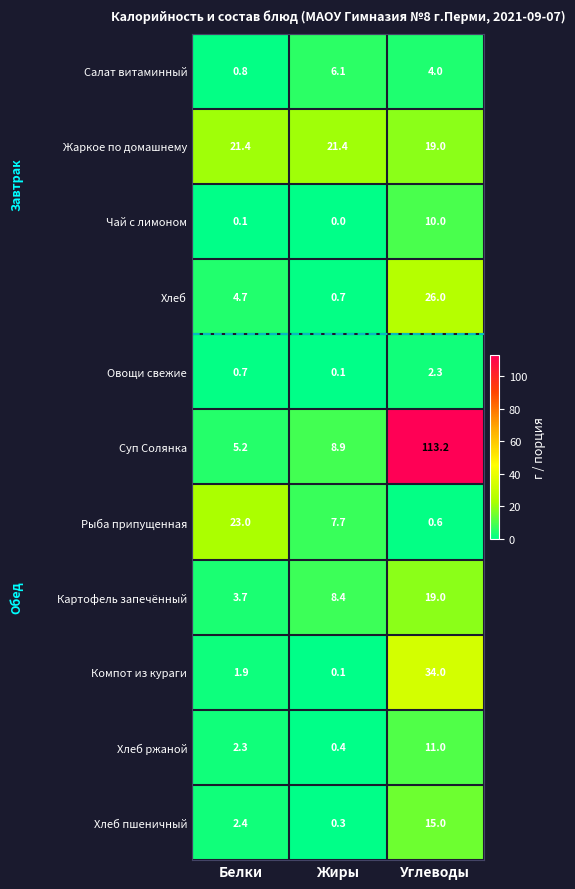

How many series are shown in this chart?

11